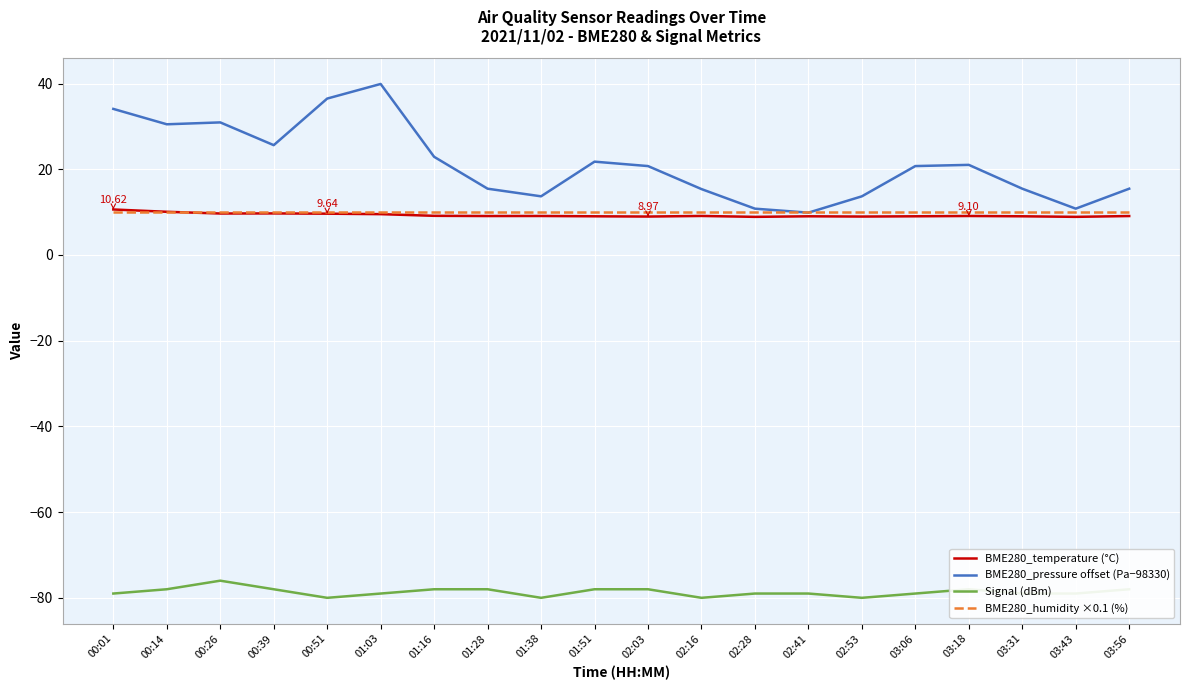

Which series has the largest total across all categories?

BME280_pressure offset (Pa−98330)